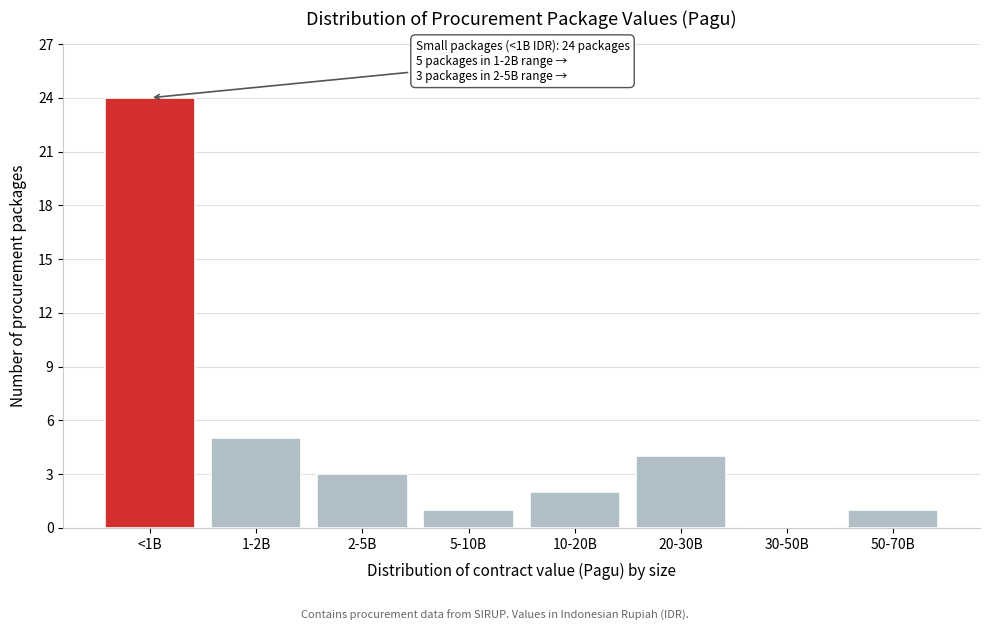

Reading left to right, list all the values displayed in this chart.

<1B=24	1-2B=5	2-5B=3	5-10B=1	10-20B=2	20-30B=4	30-50B=0	50-70B=1